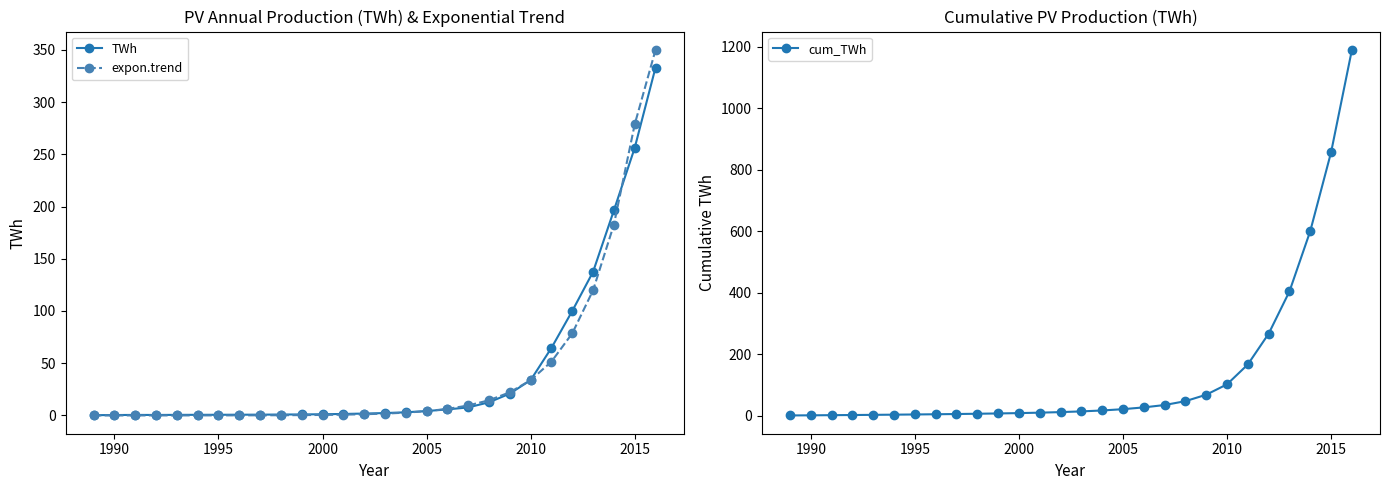

What is the maximum value for cum_TWh?

1189.3